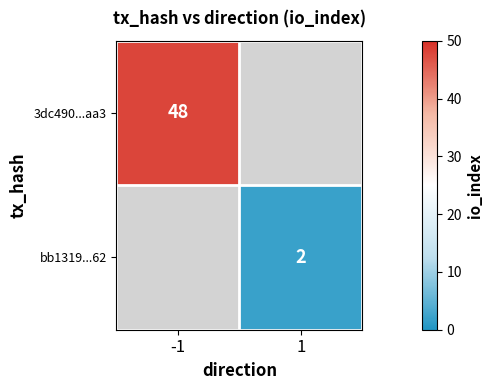

At how many categories does at least one series exceed 33?

1